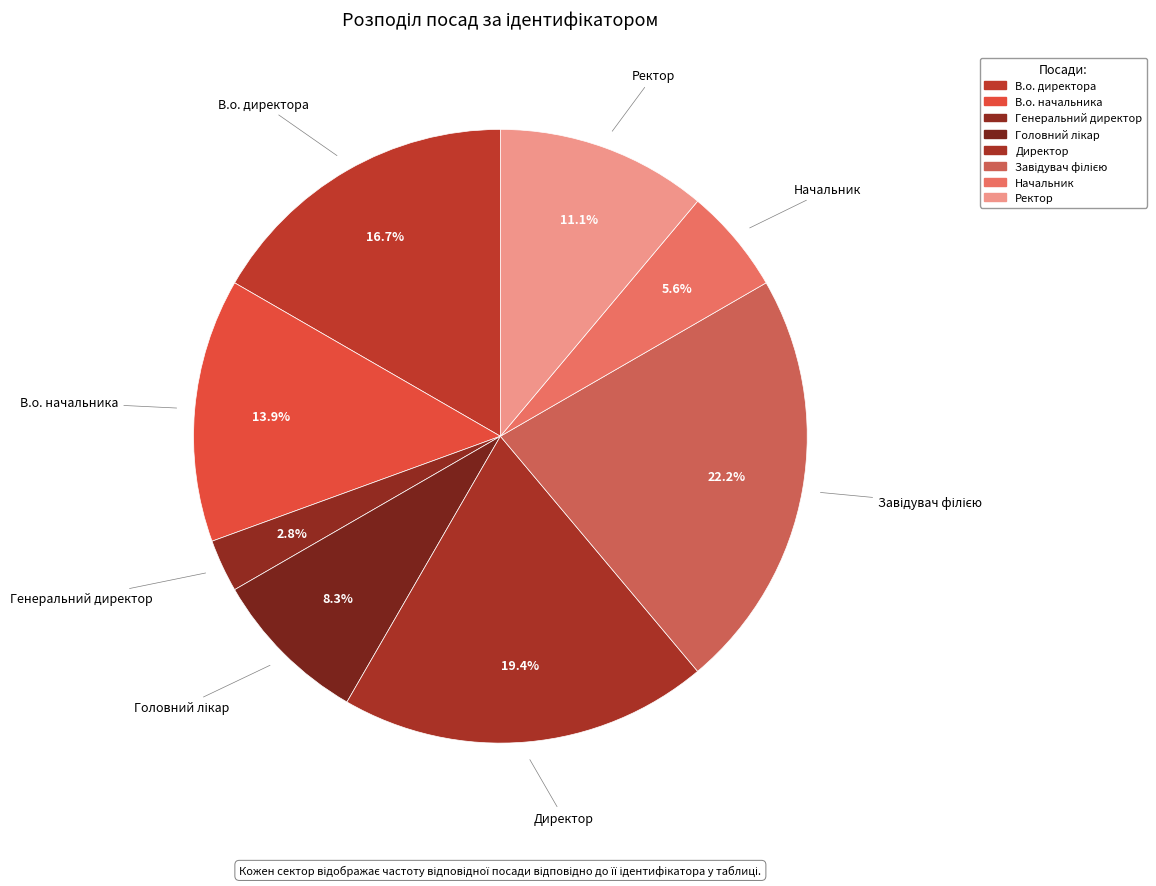

Count the number of slices in the pie.

8